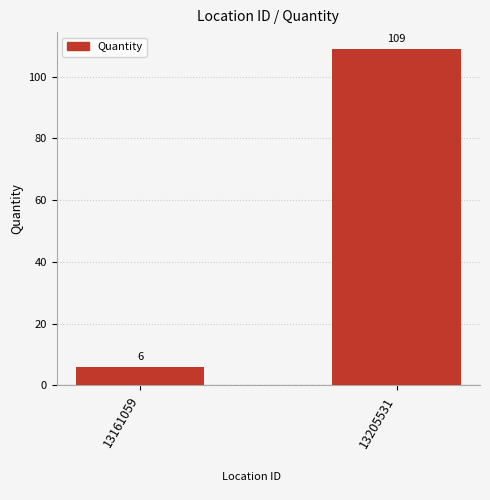

Read the value at 13205531.

109